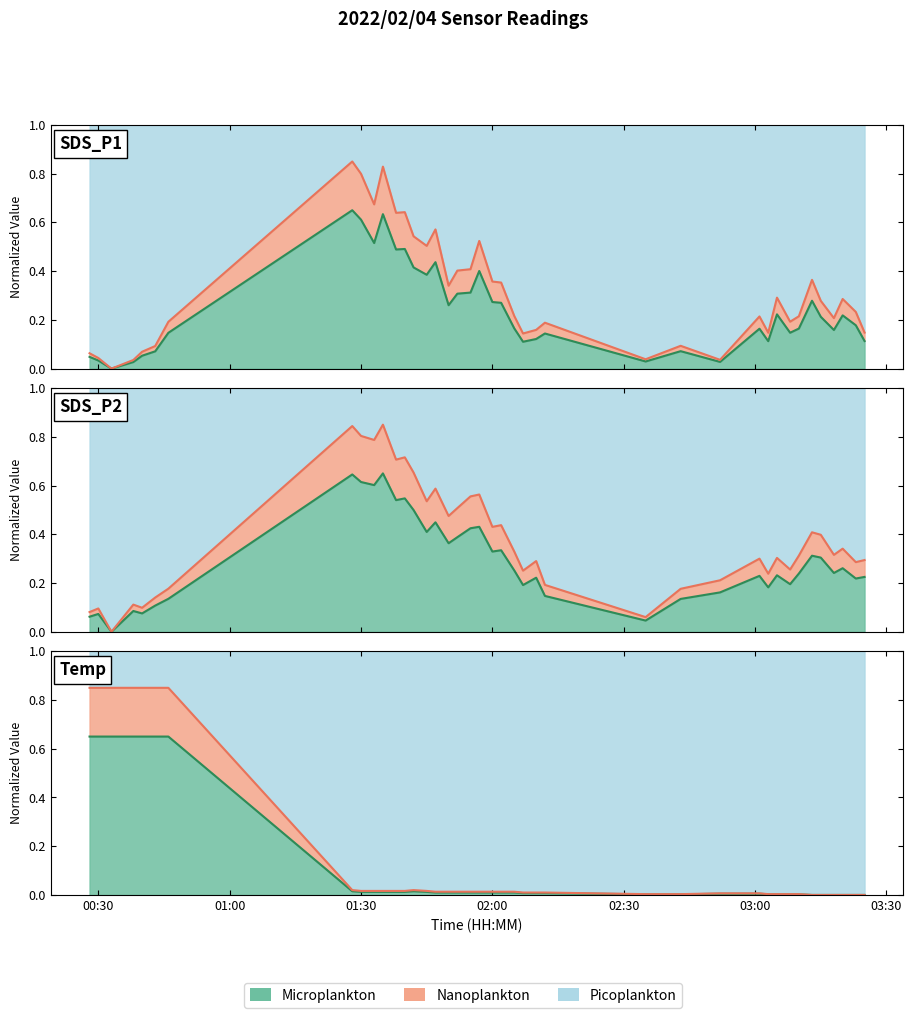

At how many categories does at least one series exceed 0?

34